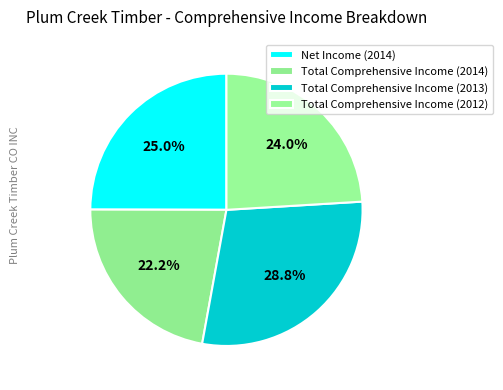

What is the smallest slice in the pie chart?

Total Comprehensive Income (2014)